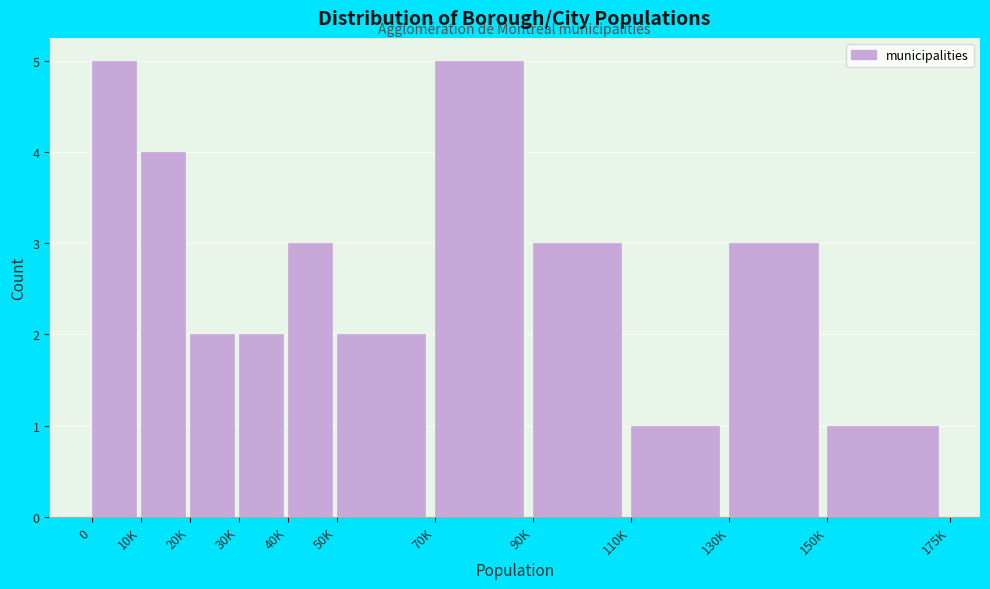

Reading left to right, extract all data points from this chart.

0=5	10K=4	20K=2	30K=2	40K=3	50K=2	70K=5	90K=3	110K=1	130K=3	150K=1